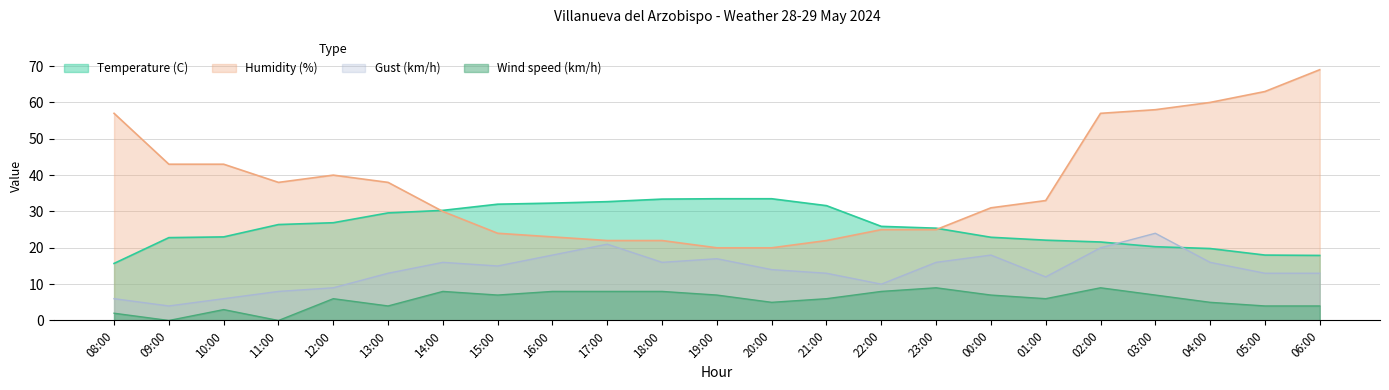

What is the difference between the Humidity (%) values at 16:00 and 15:00?

1.0